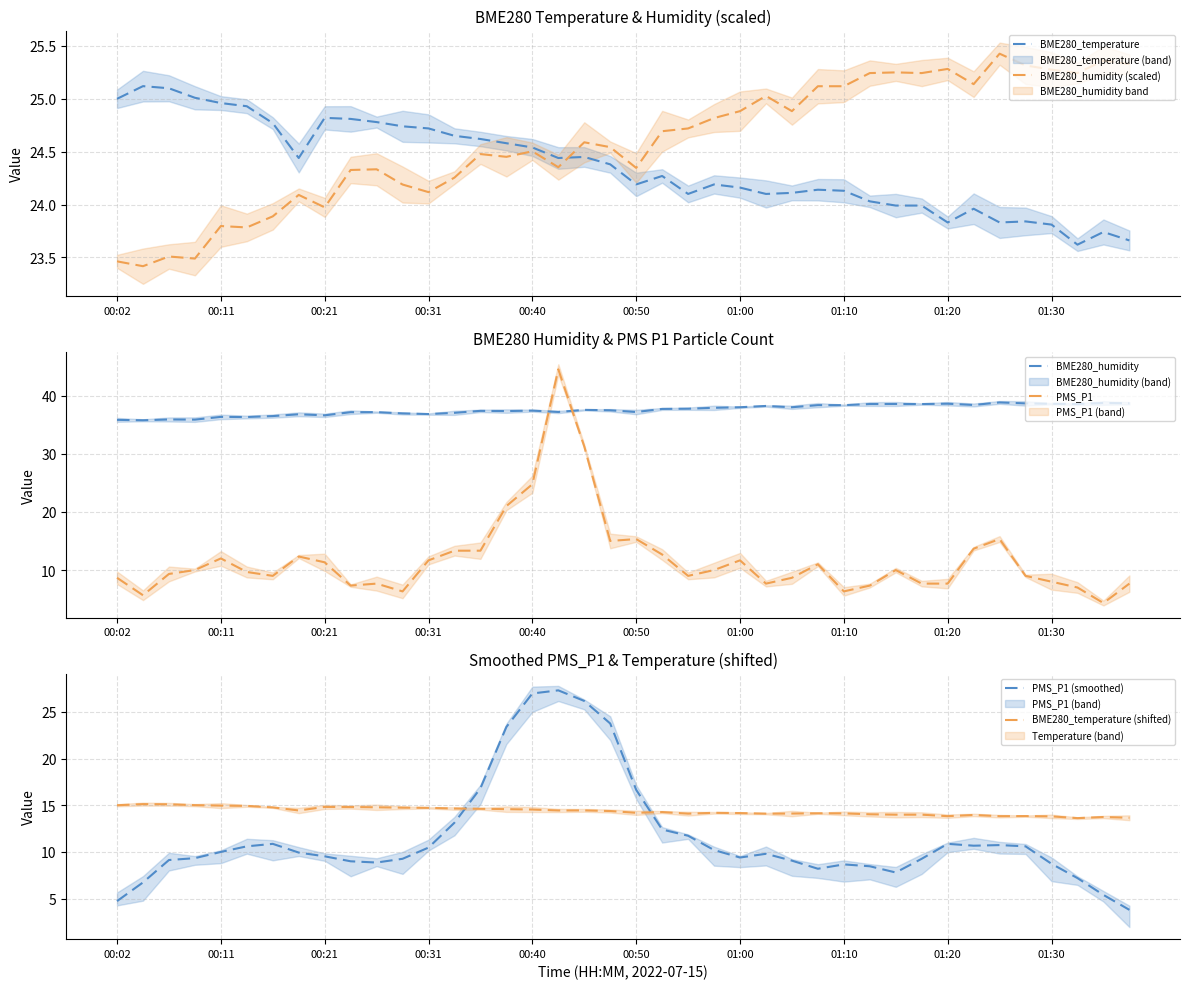

The PMS_P1 series shows 13.1 at 01:20. True or false?

False